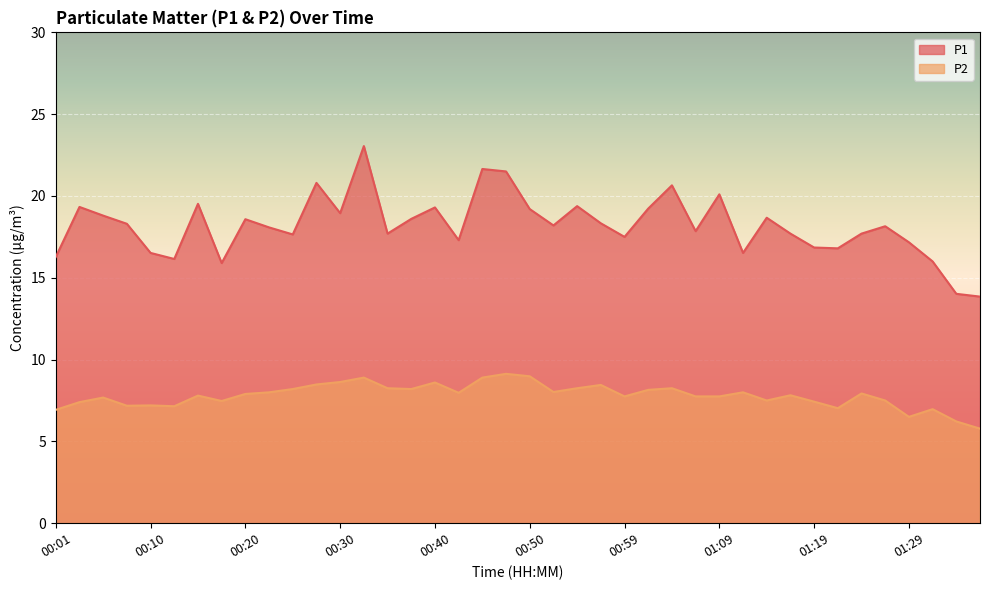

The value of P1 at 00:20 is 6.5. True or false?

False